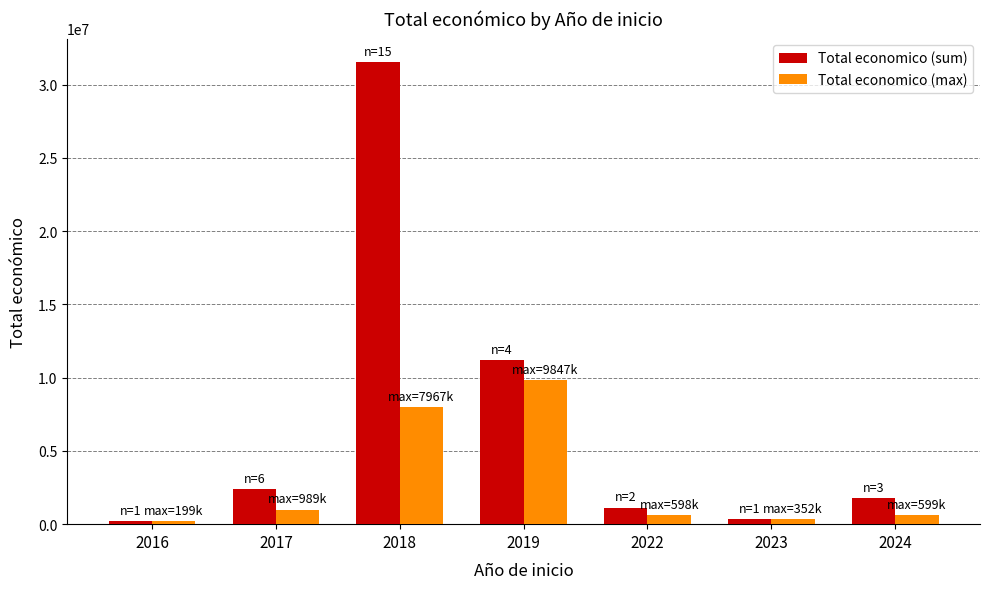

The Total economico (sum) series shows 1132121 at 2022. True or false?

True